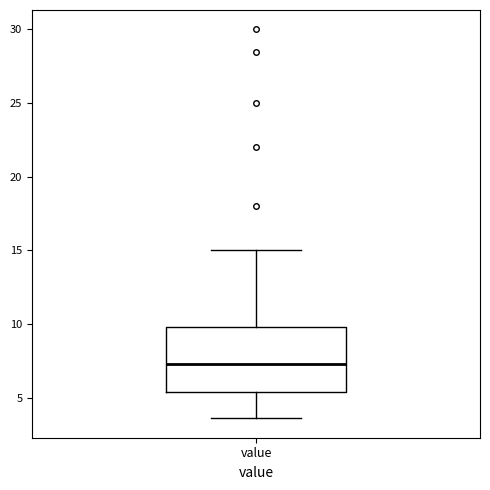

Where is the upper edge of the box for value on the y-axis? The values are not printed on the chart, so give them approximately, as read against the axis.

10.0